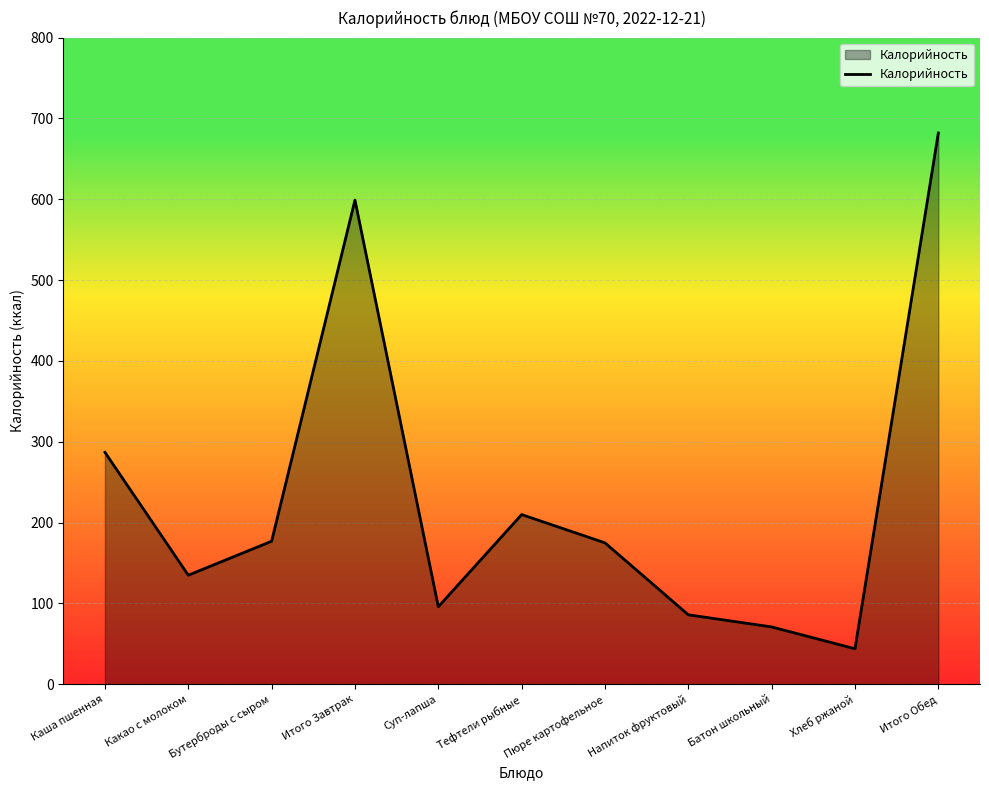

At which label is the value closest to 363?

Каша пшенная